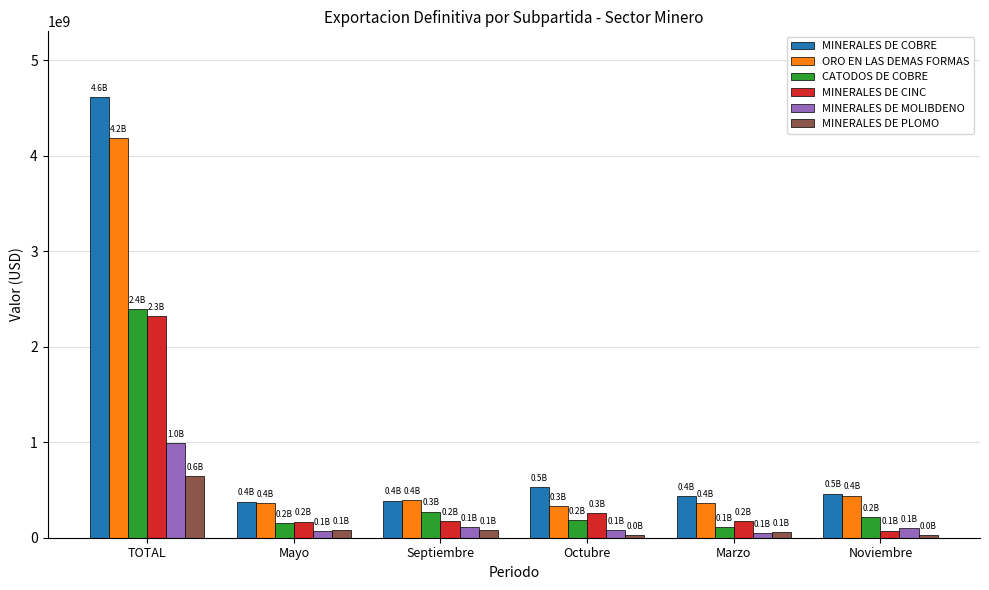

Which series has the largest total across all categories?

MINERALES DE COBRE